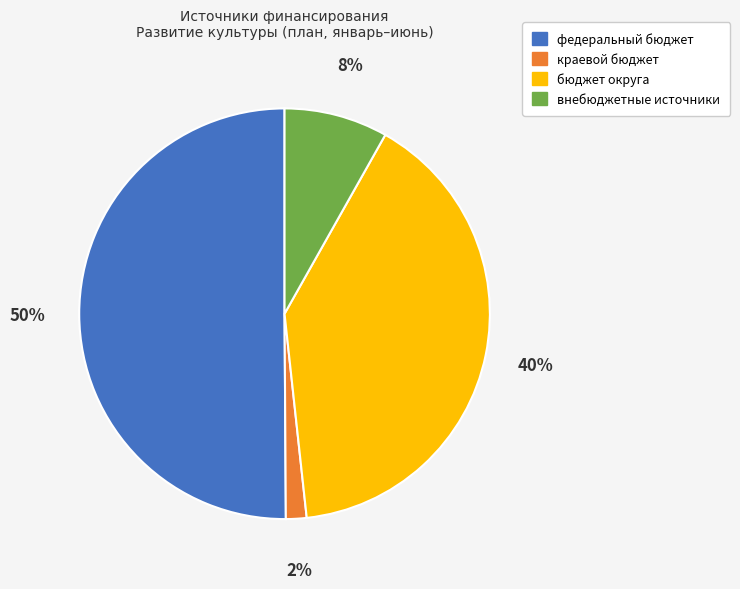

Do бюджет округа and краевой бюджет together represent more than half of the pie?

No